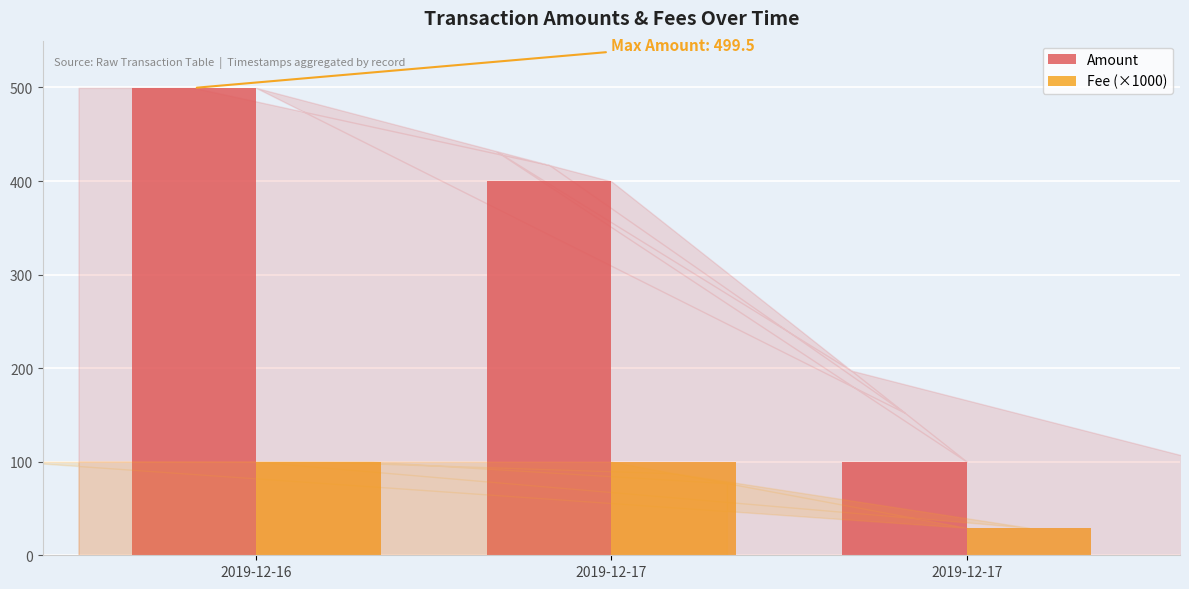

Between 2019-12-16 and 2019-12-17, which is larger?

2019-12-16